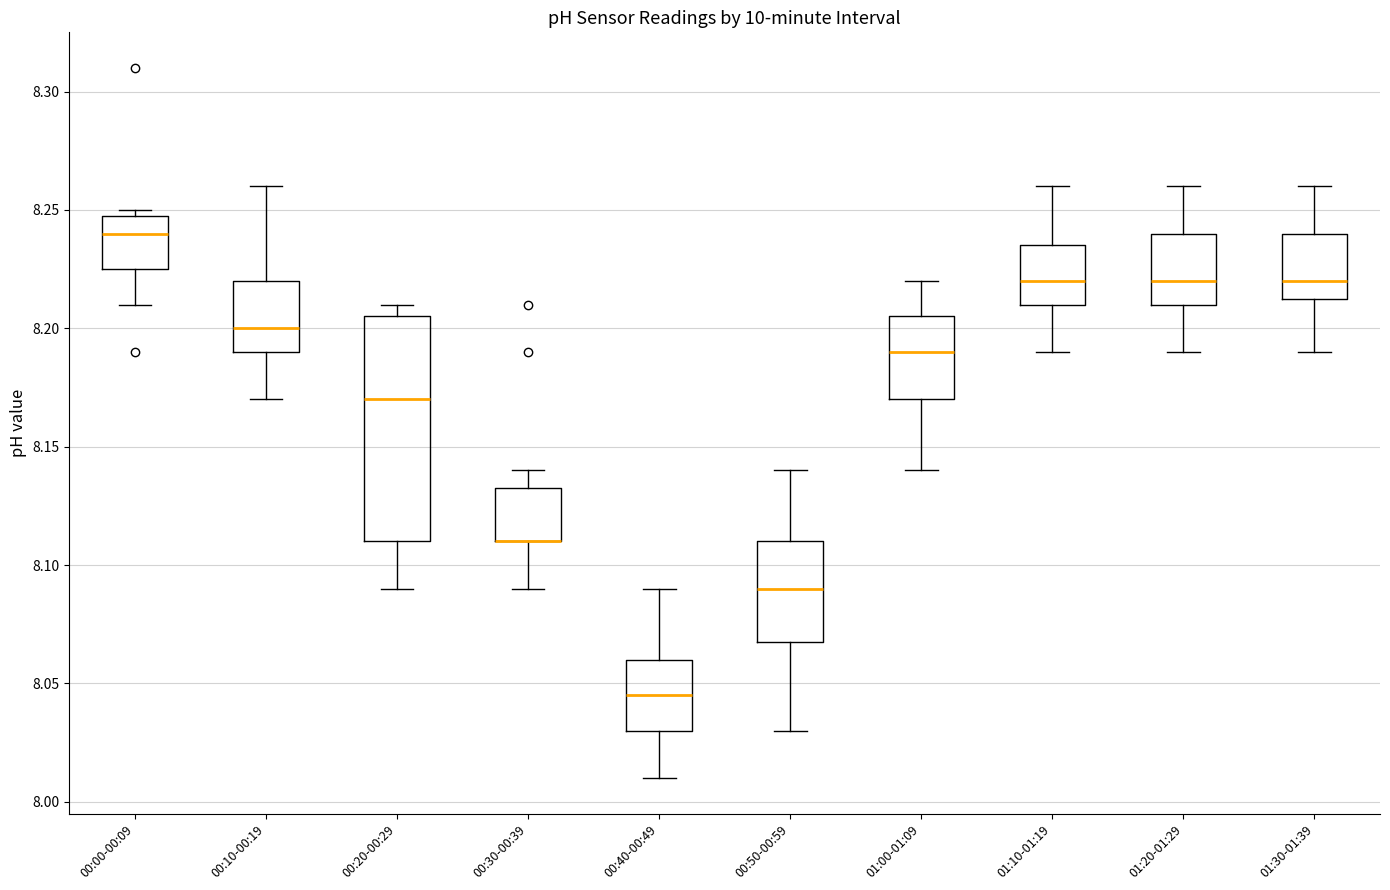

Comparing the boxes themselves (not the whiskers), which one is the tallest?

00:20-00:29